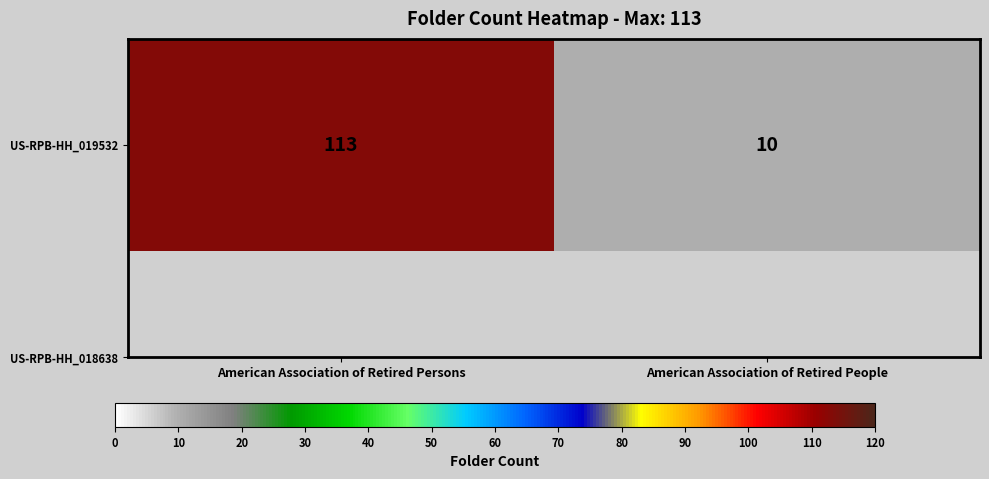

What is the change in value from American Association of Retired Persons to American Association of Retired People?

-103